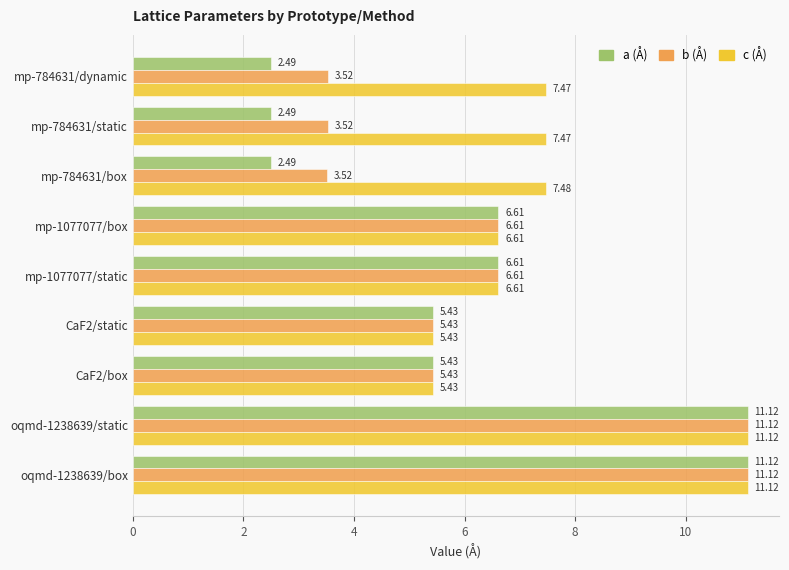

What is the total value across all series at CaF2/static?

16.3